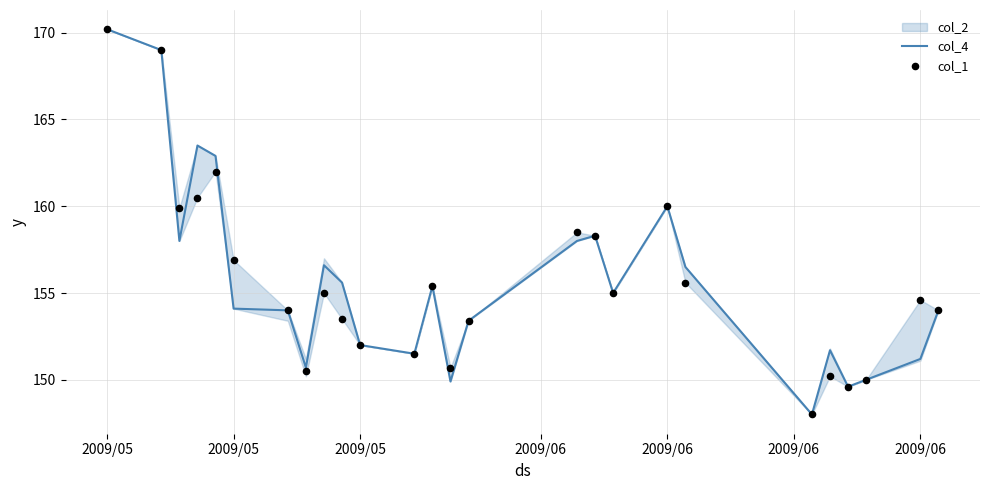

Which series reaches the maximum Y coordinate?

col_4